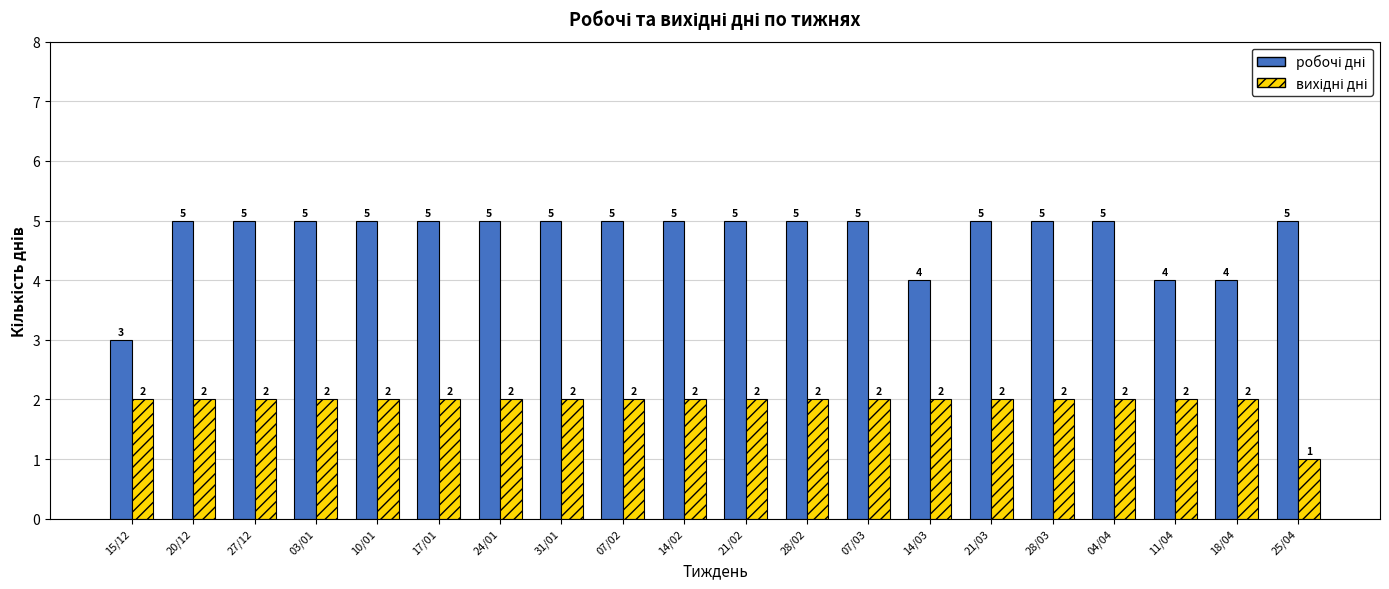

Which label corresponds to the smallest value in the chart?

25/04